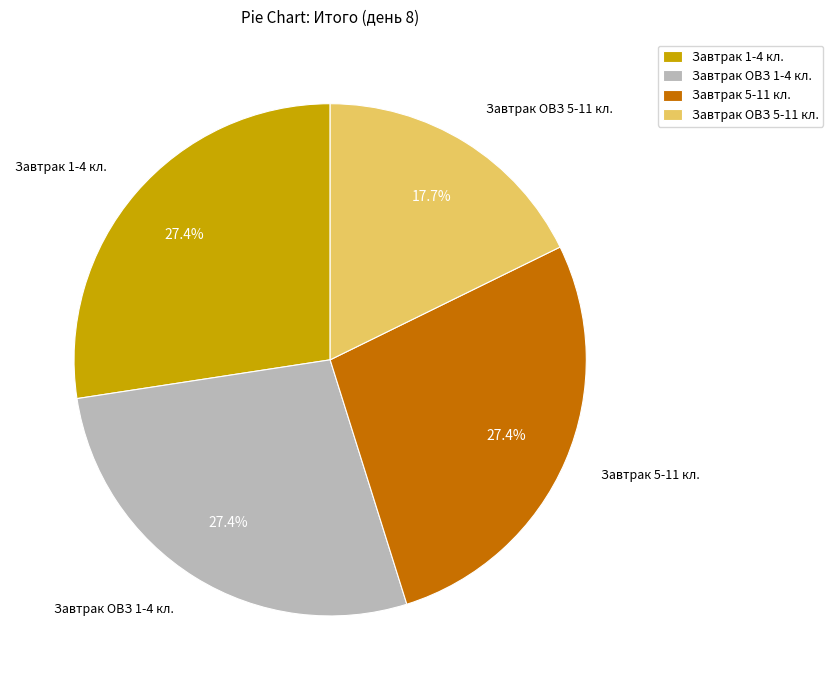

Is the sum of Завтрак ОВЗ 1-4 кл. and Завтрак 1-4 кл. greater than half?

Yes